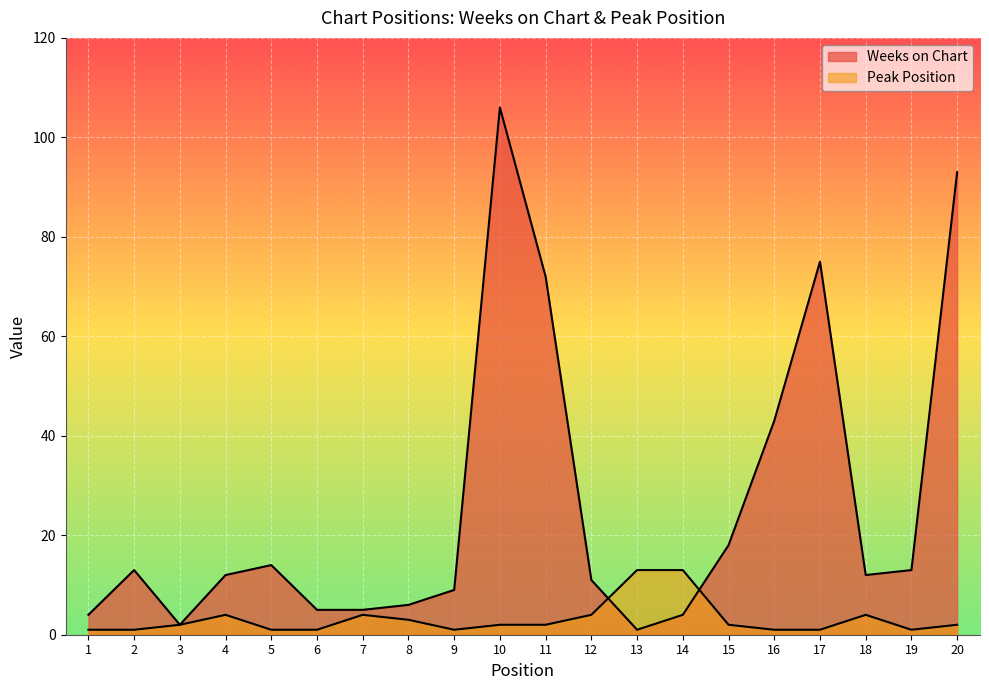

The value of Weeks on Chart at 6 is 2. True or false?

False